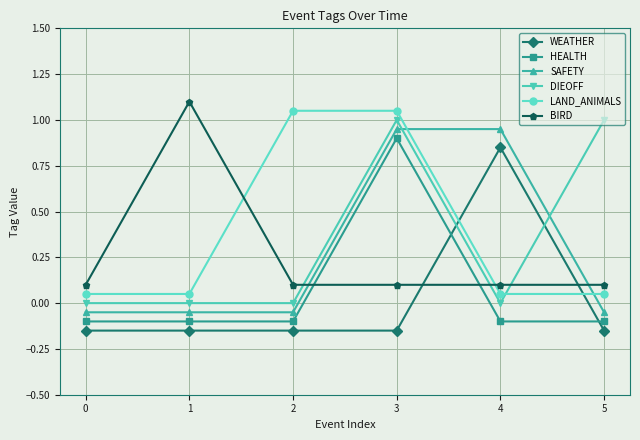

Which series has the largest total across all categories?

LAND_ANIMALS